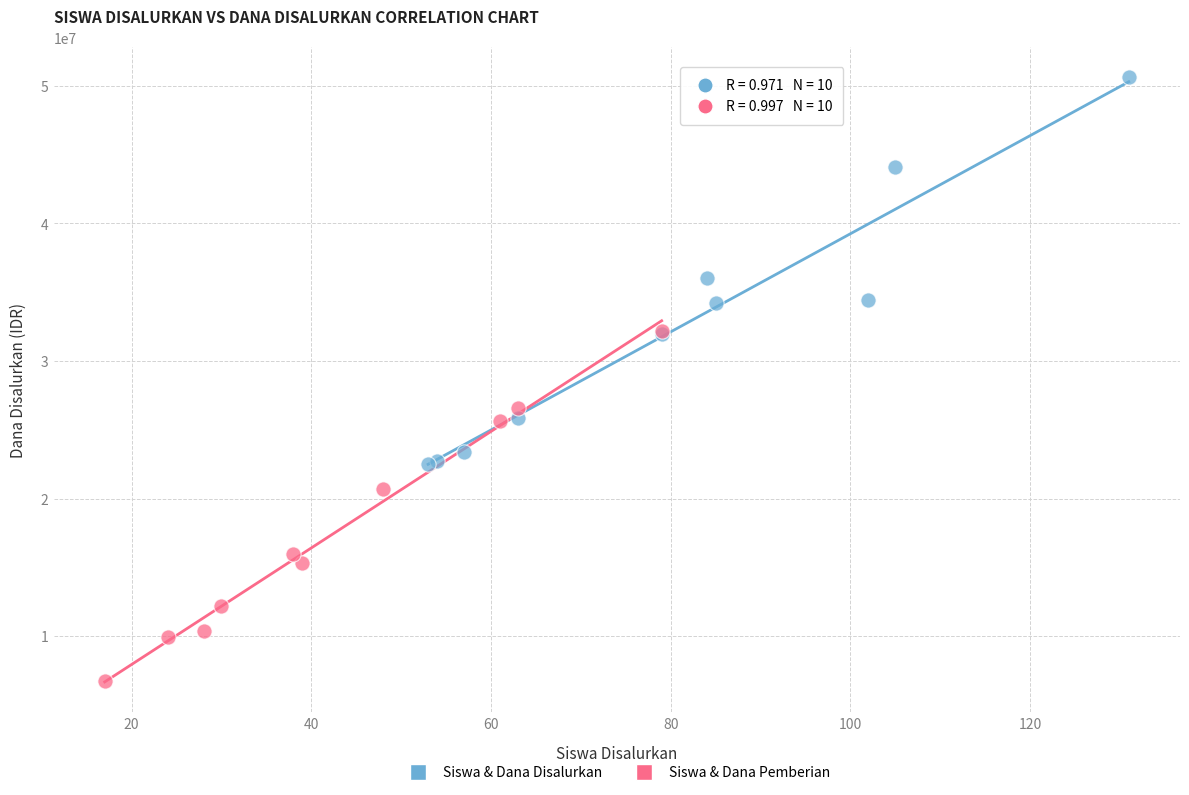

Which series contains the lowest Y value?

Siswa & Dana Pemberian